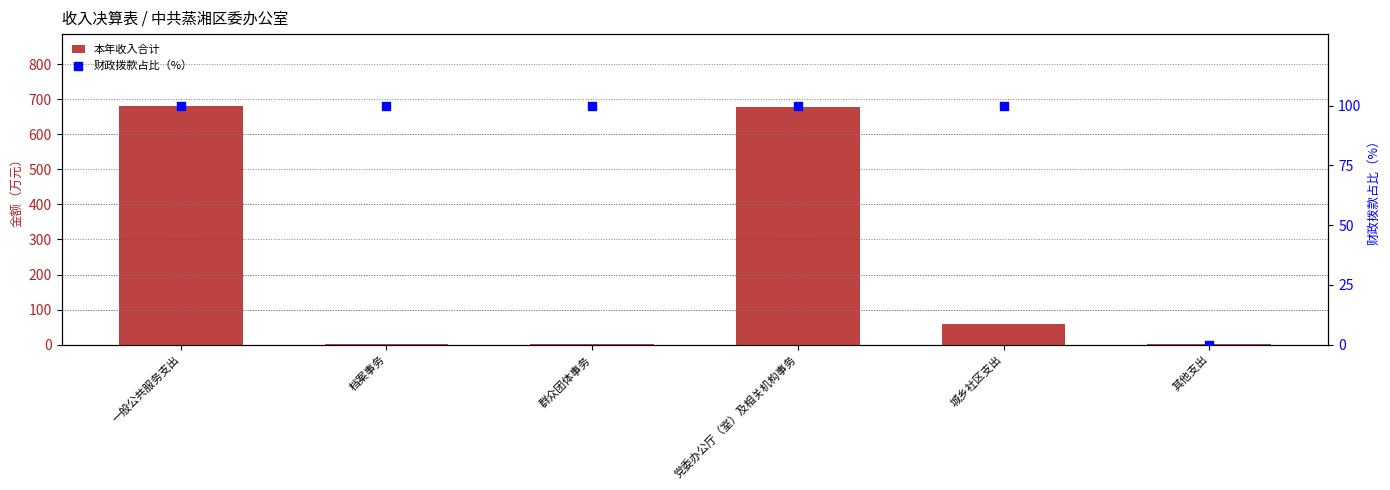

Which series reaches the maximum Y coordinate?

本年收入合计